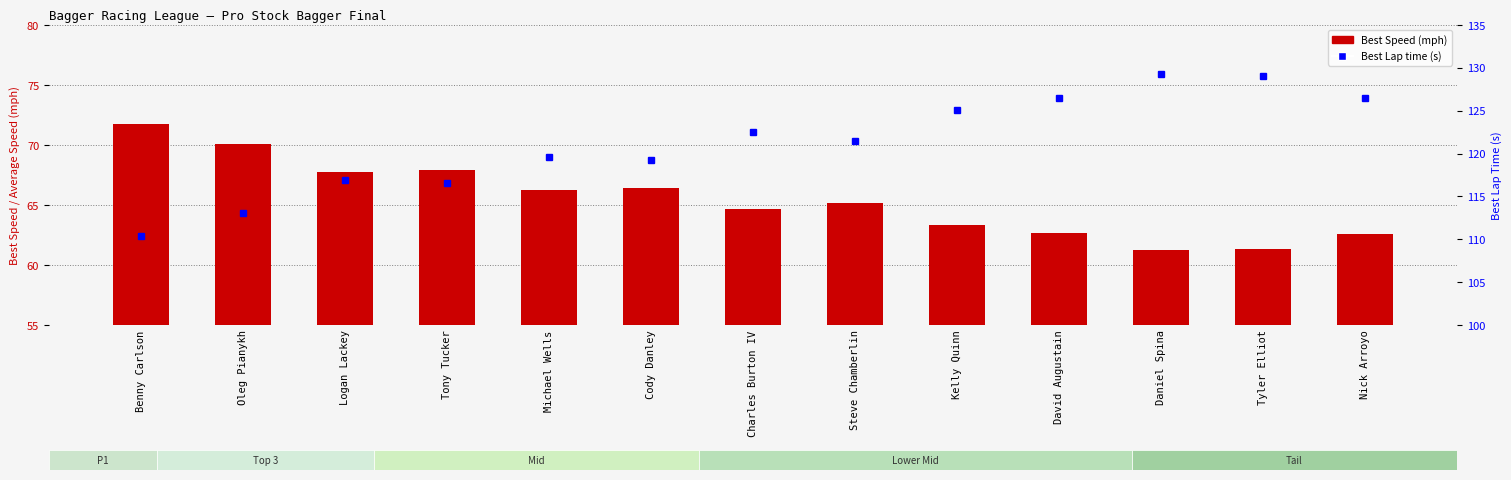

List the labels in order of Best Lap time (s) value, smallest first.

Benny Carlson, Oleg Pianykh, Tony Tucker, Logan Lackey, Cody Danley, Michael Wells, Steve Chamberlin, Charles Burton IV, Kelly Quinn, David Augustain, Nick Arroyo, Tyler Elliot, Daniel Spina